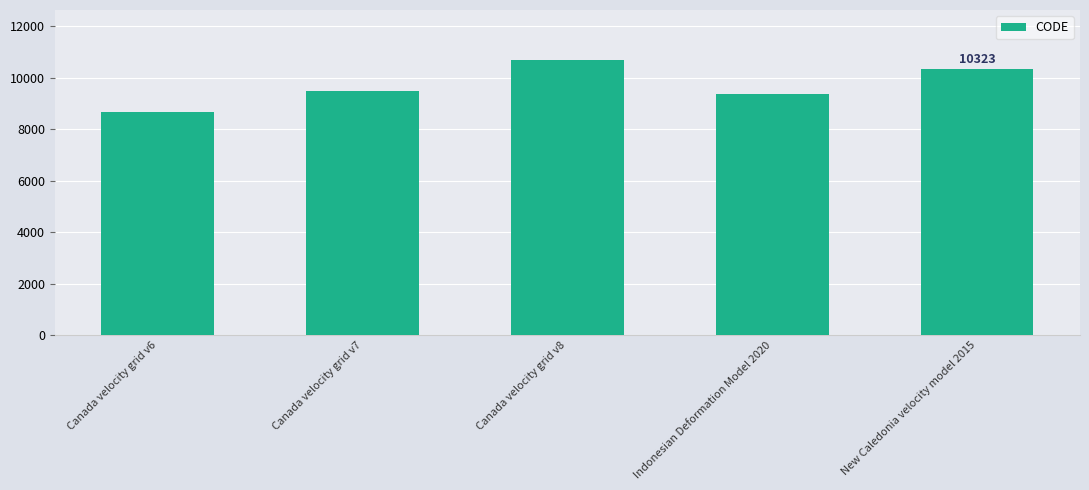

Reading left to right, what are all the values shown in this chart?

8676	9483	10707	9375	10323